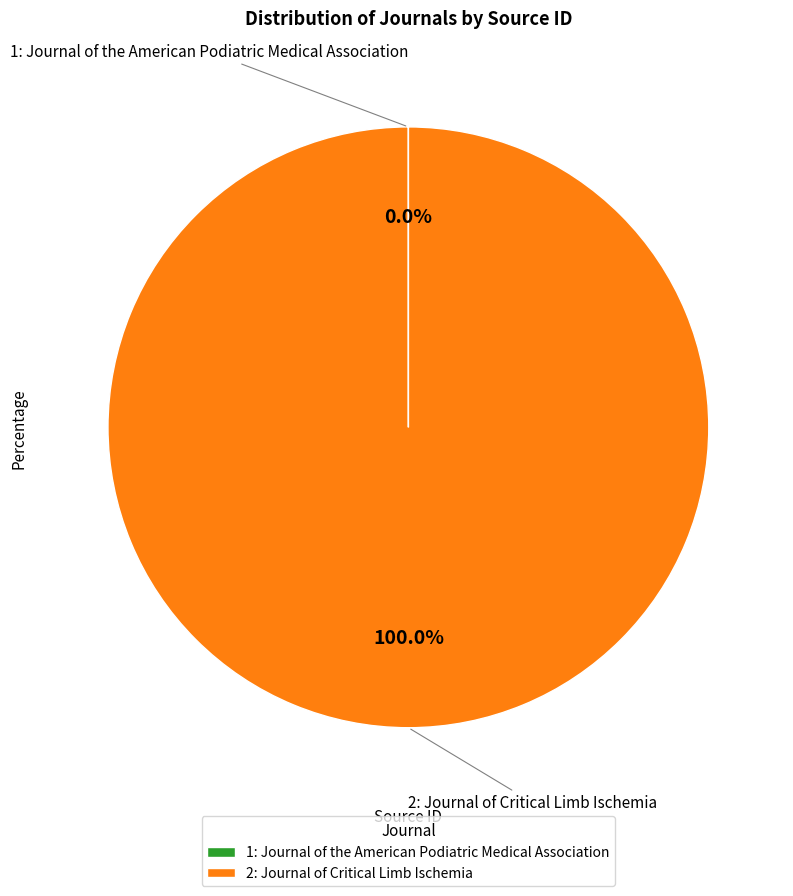

What is the majority slice?

2: Journal of Critical Limb Ischemia